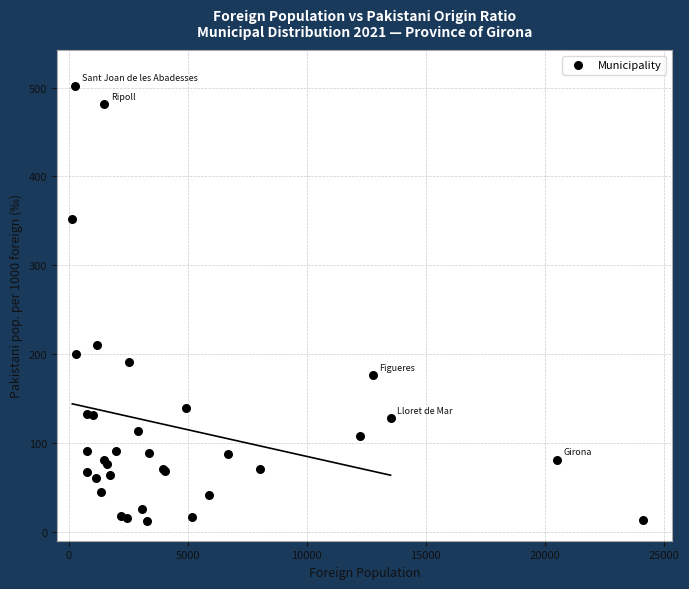

What Y value in the scatter plot is closest to 257?

210